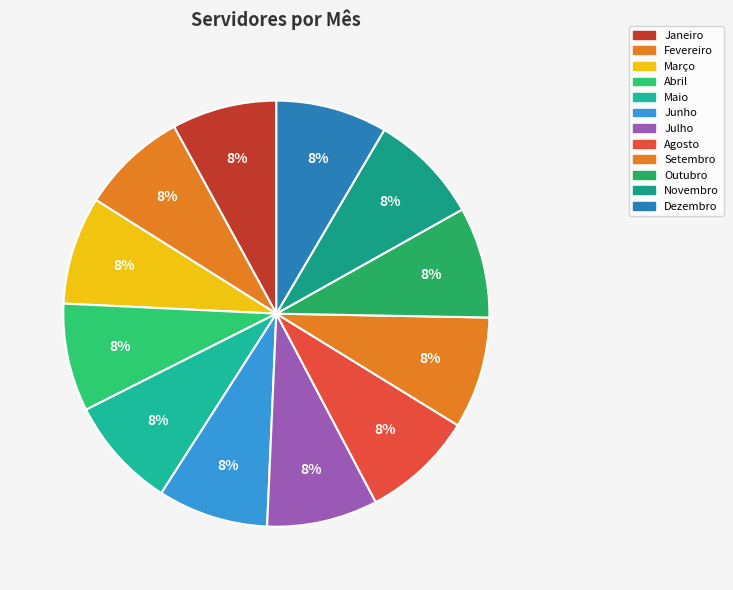

Is there a majority slice in this chart?

No